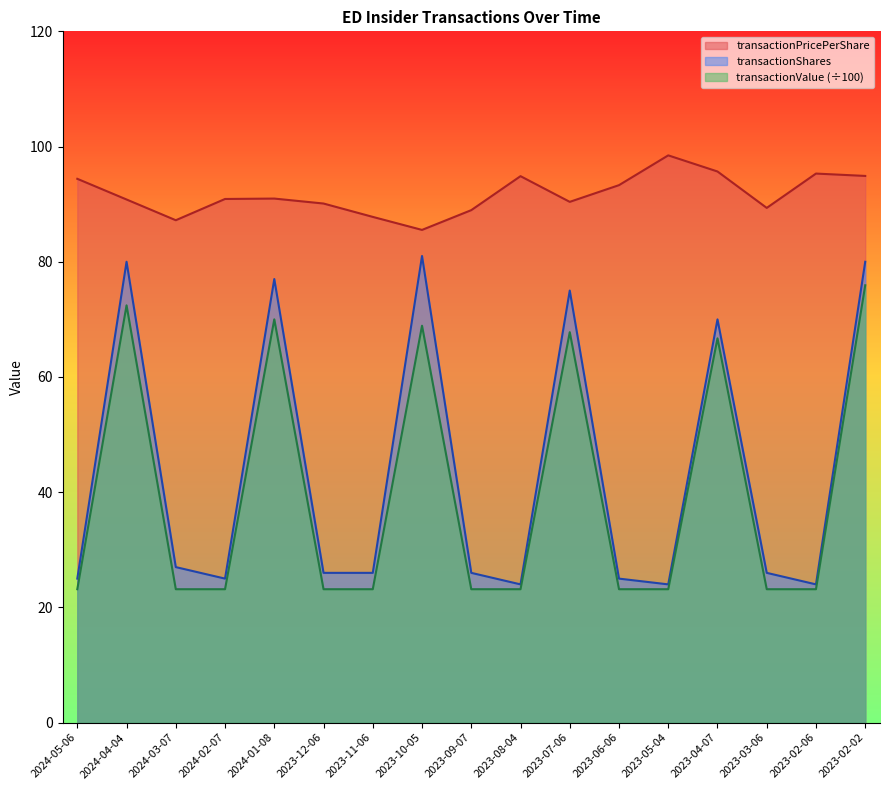

Where is the first local maximum for transactionShares?

2024-04-04